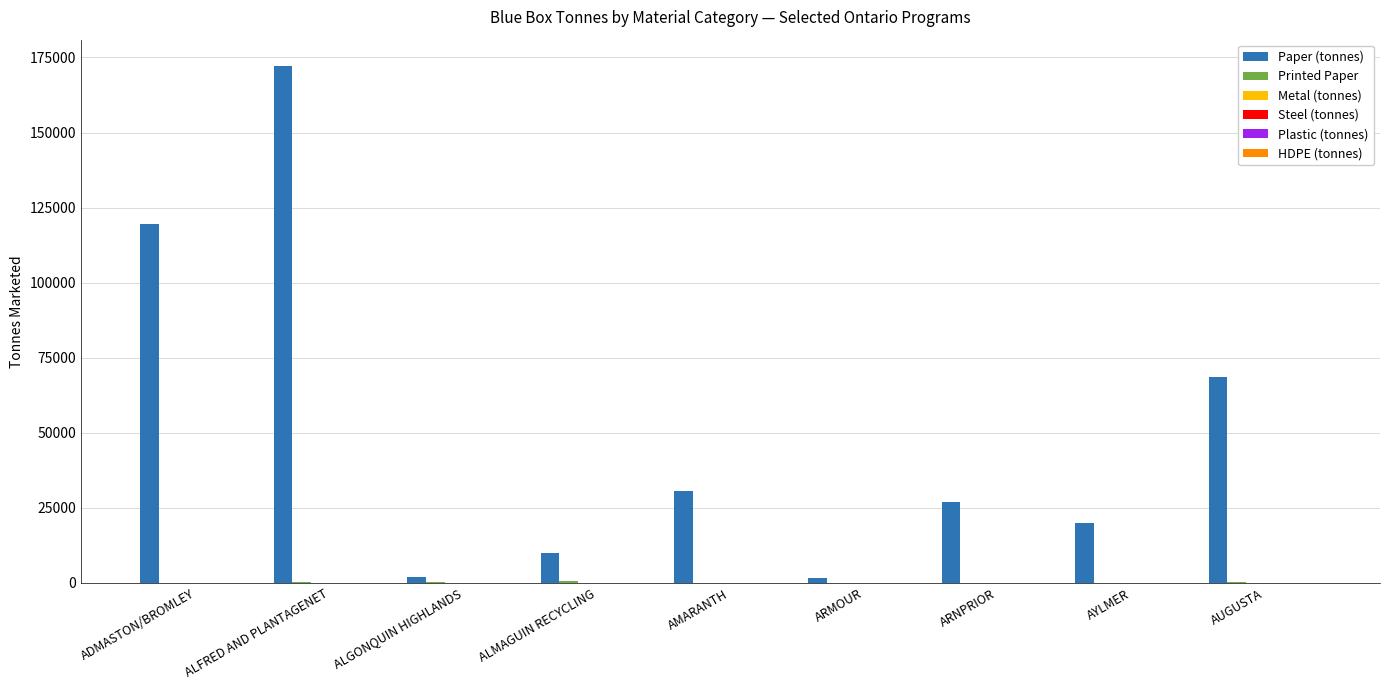

Count the number of data series in this chart.

6